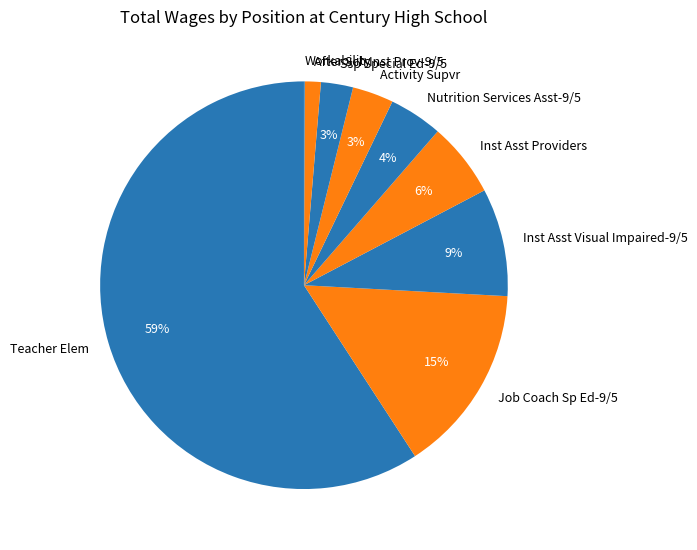

To the nearest percent, what is the combined percentage of Nutrition Services Asst-9/5 and Inst Asst Visual Impaired-9/5?

13%